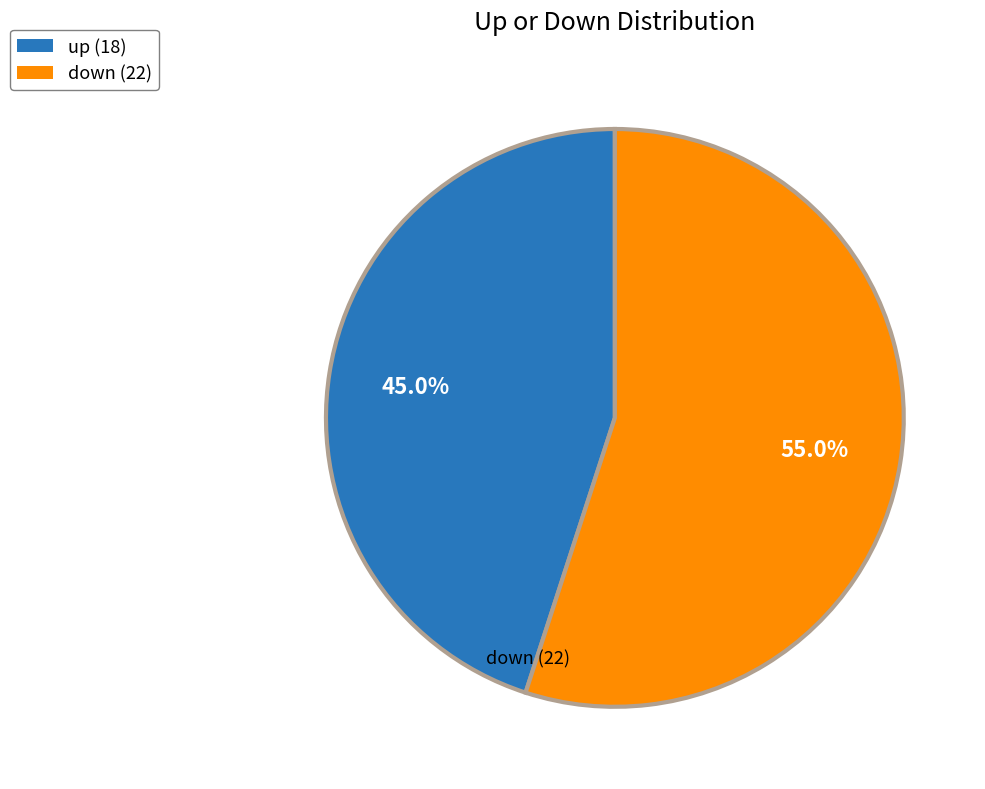

Rank the categories by value from lowest to highest.

up, down